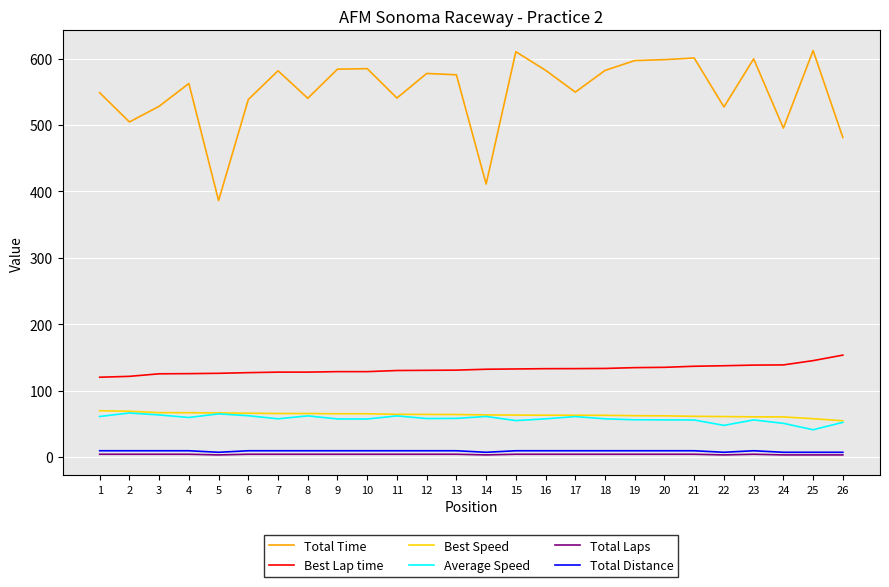

What is the maximum value shown in the chart?

612.2